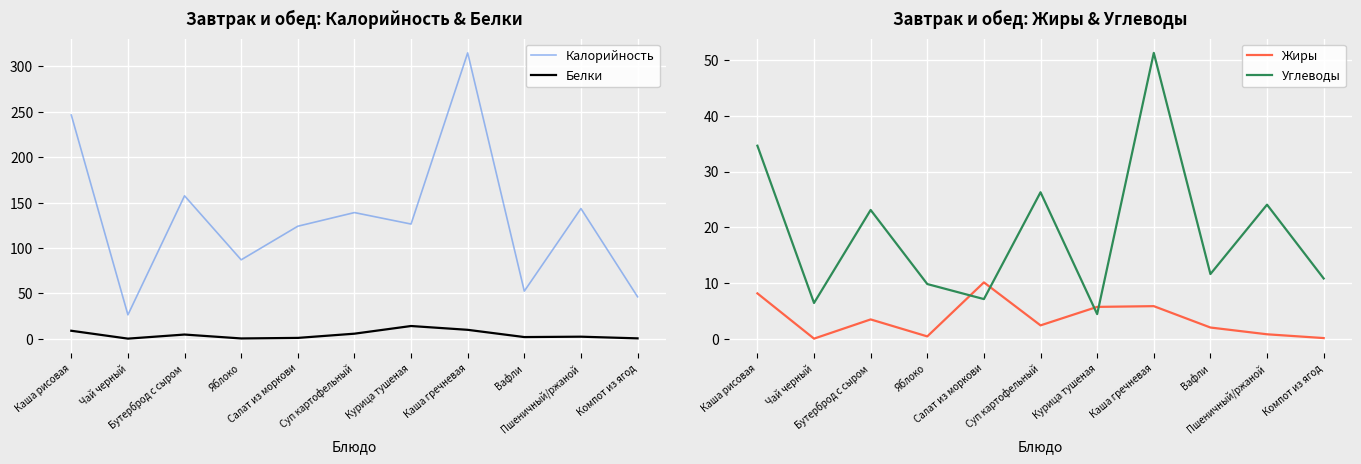

Which has a higher value, Вафли or Бутерброд с сыром?

Бутерброд с сыром